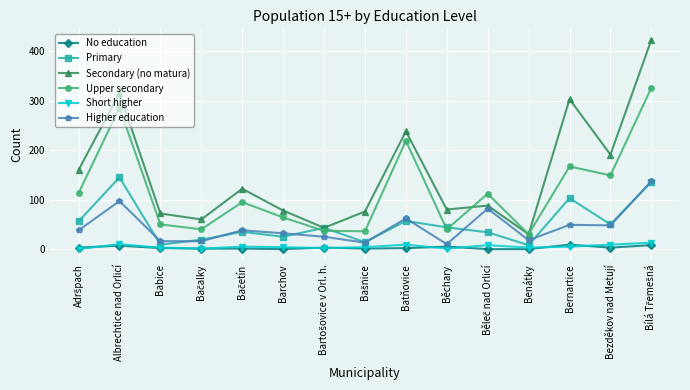

Which series has the widest spread of values?

Secondary (no matura)